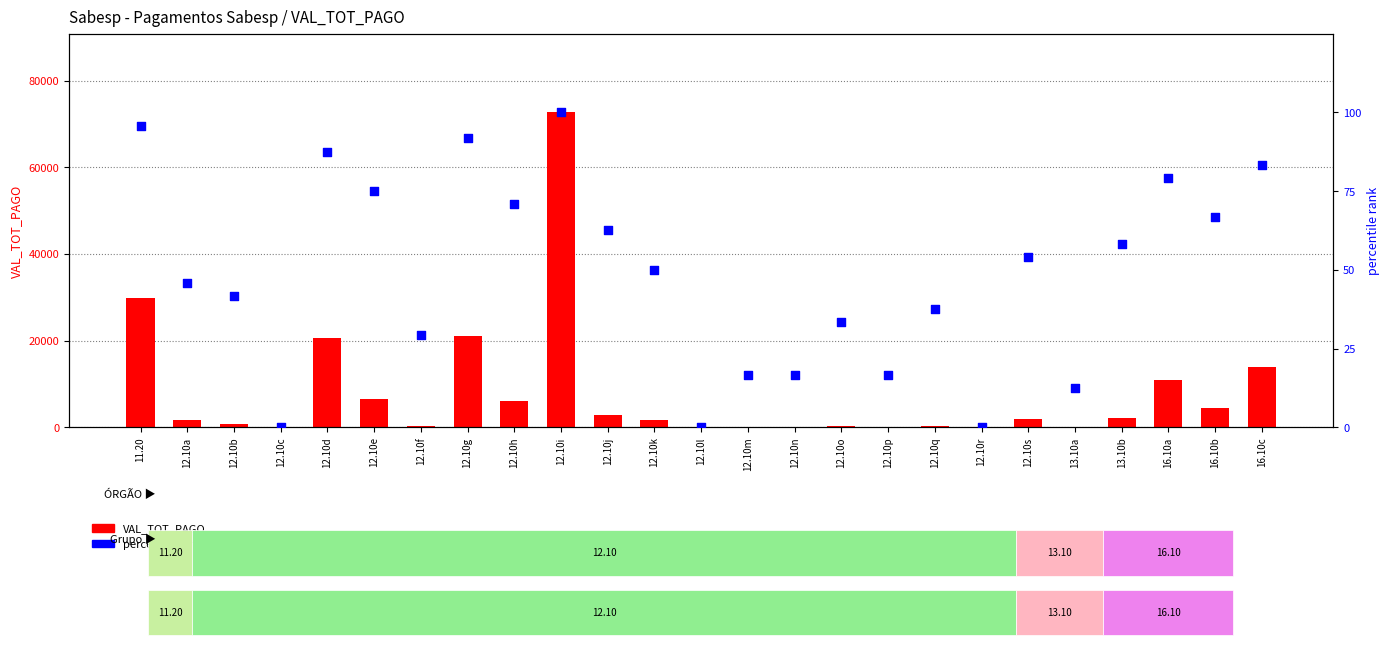

At which category is the sum across all series the highest?

12.10i